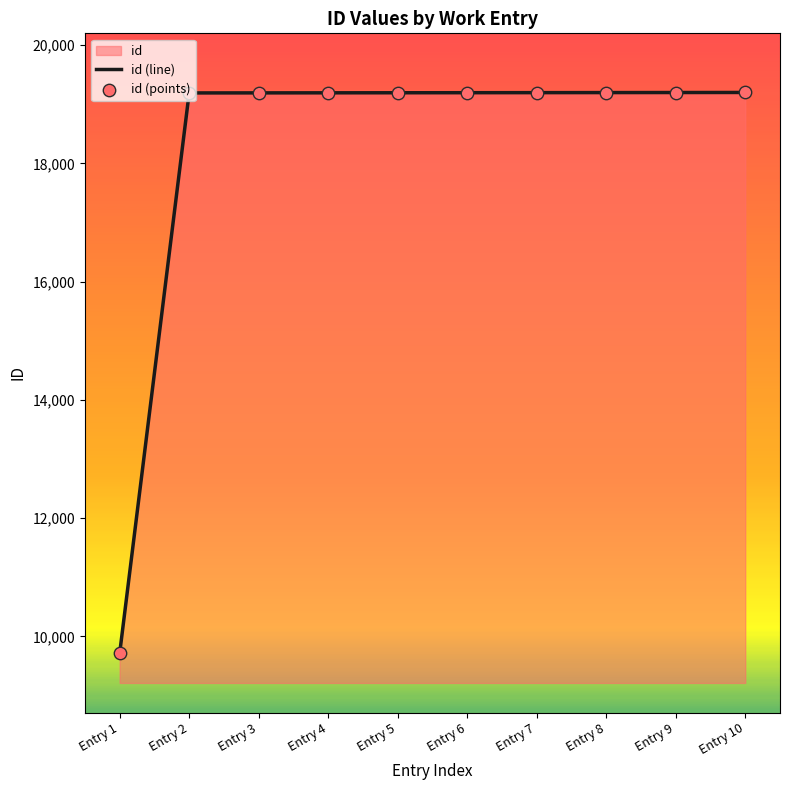

At how many categories does at least one series exceed 17179?

9